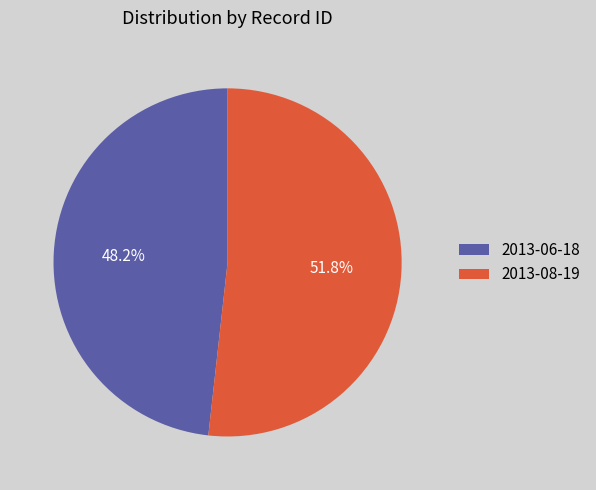

How many slices are in this pie chart?

2